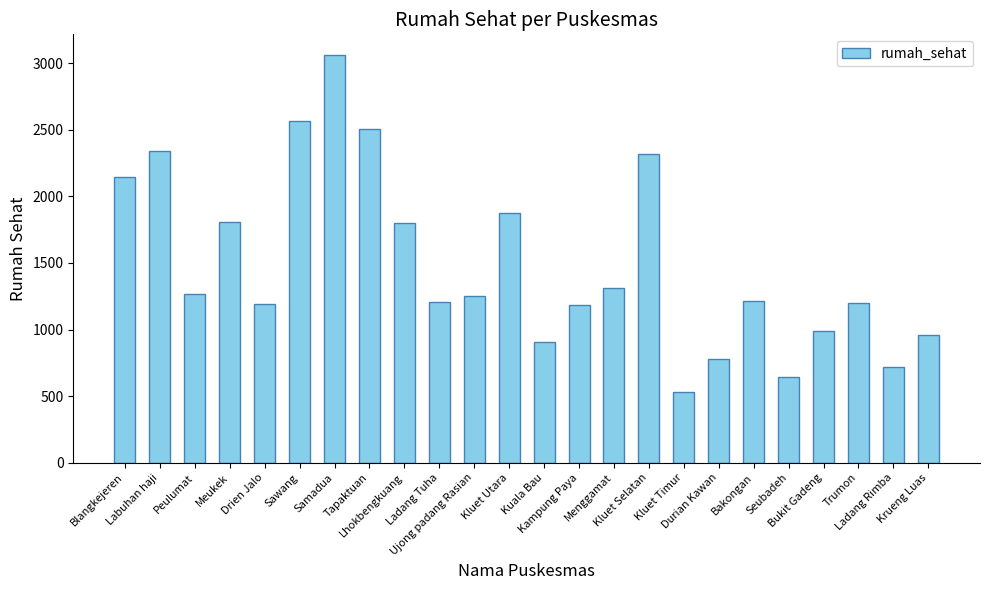

How many distinct data groups are displayed?

1